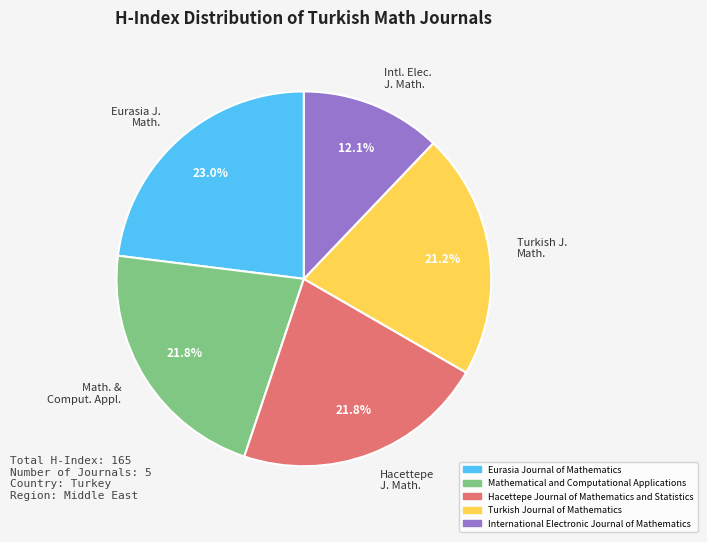

To the nearest percent, what is the average slice percentage?

20%